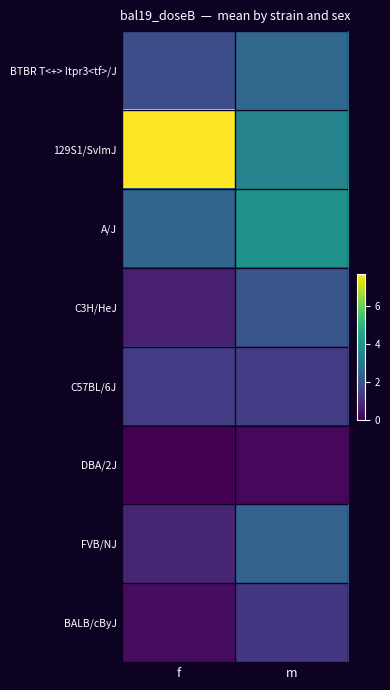

Which series has the widest spread of values?

129S1/SvImJ